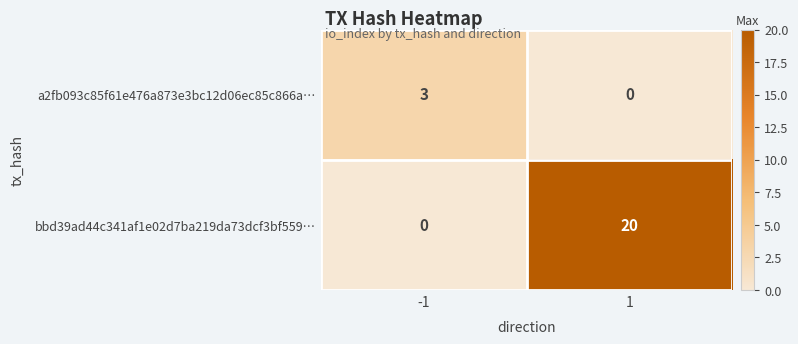

True or false: bbd39ad44c341af1e02d7ba219da73dcf3bf559… has a value of 0 at -1.

True